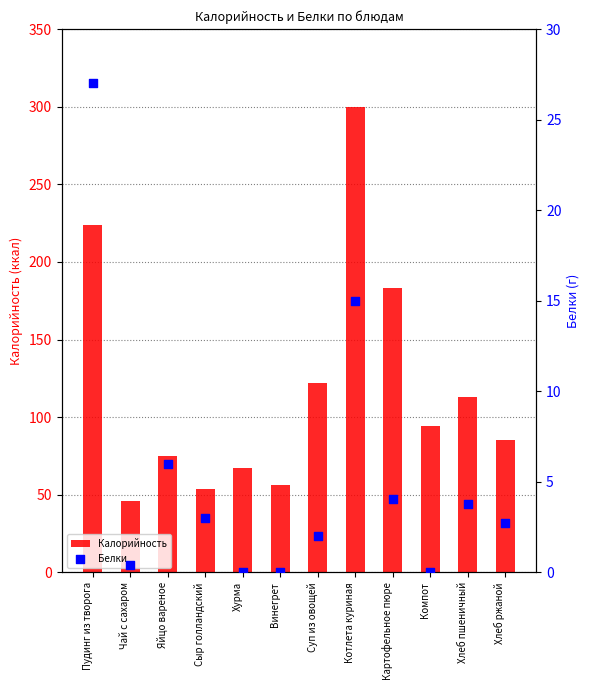

Which series has the widest spread of Y values?

Калорийность